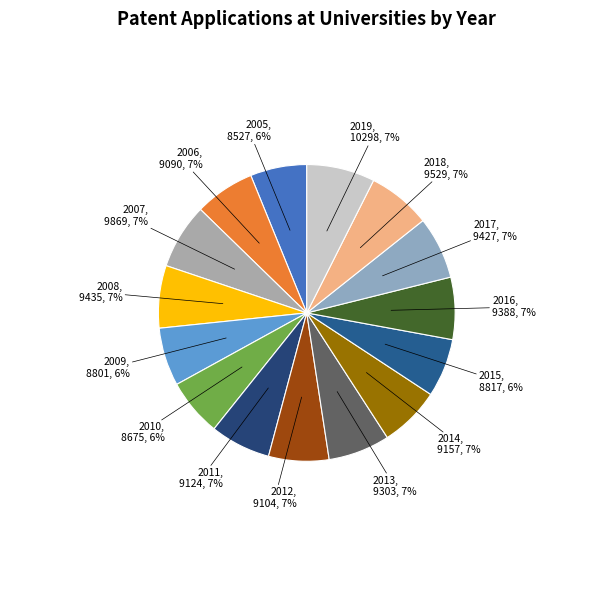

The 2010 slice represents 6% of the pie. True or false?

True